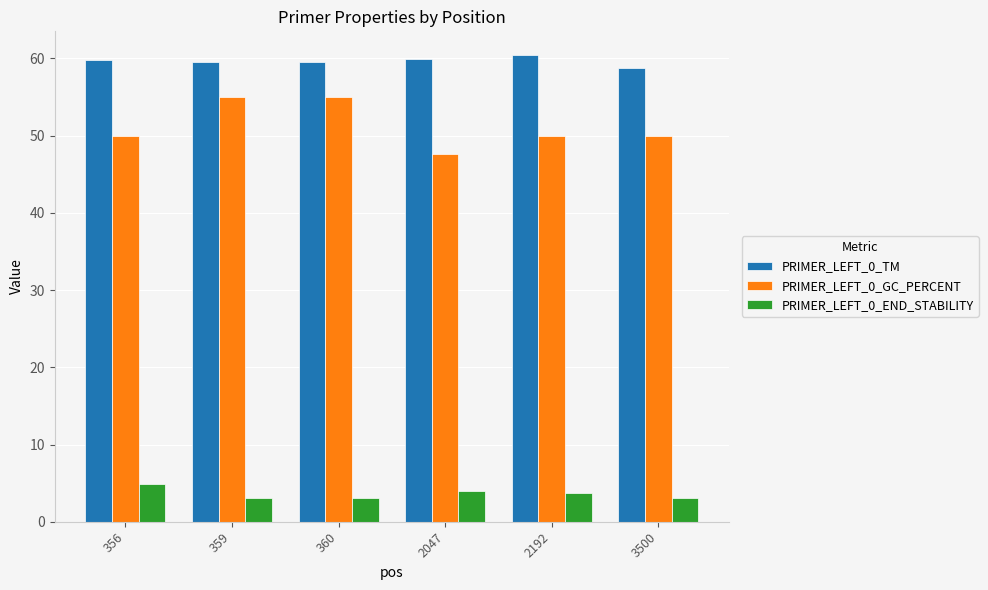

What is the average value of the PRIMER_LEFT_0_GC_PERCENT series?

51.3